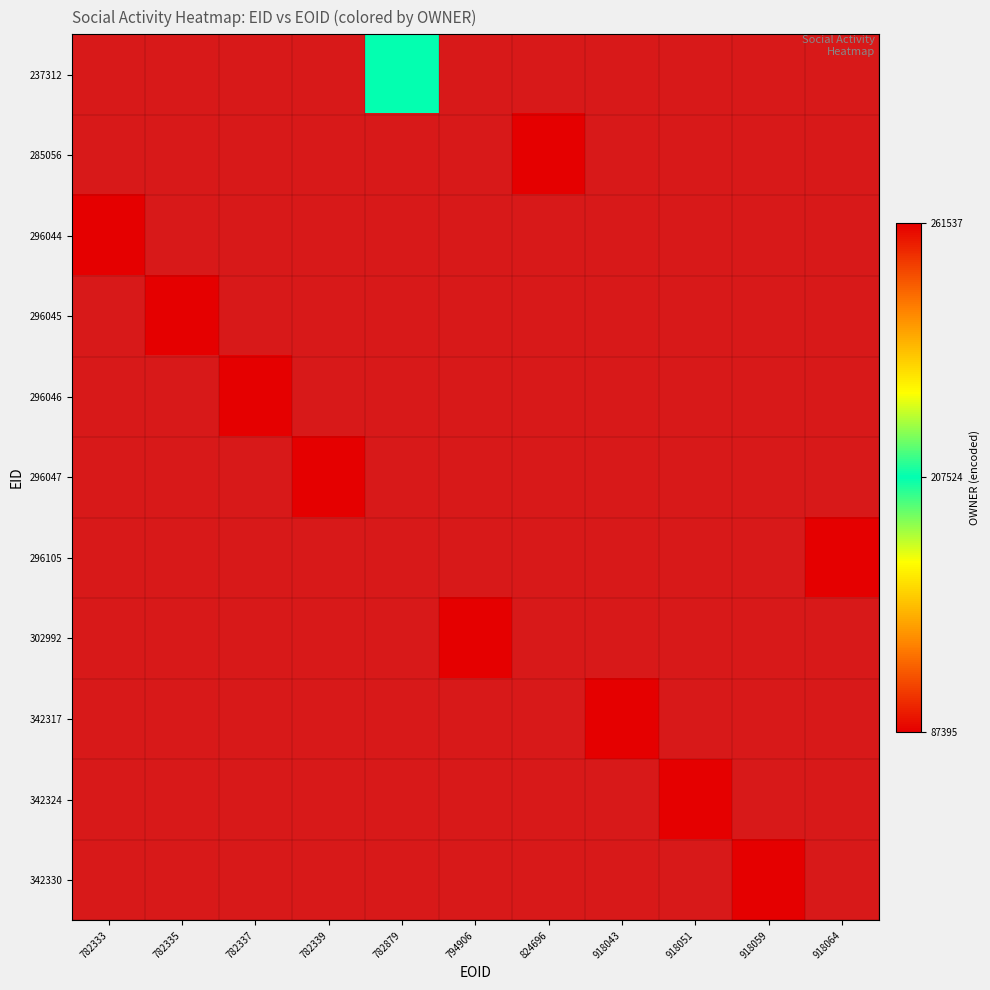

What is the spread (max minus min) of values at 918043?

3